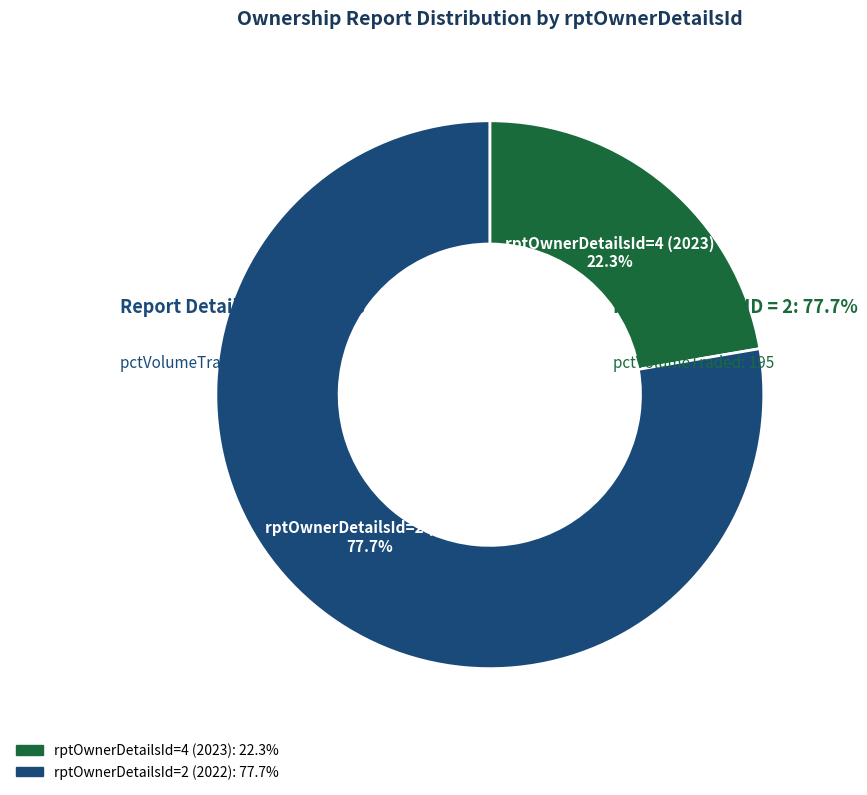

Is it true that rptOwnerDetailsId=4 (2023) is 34% of the pie?

False